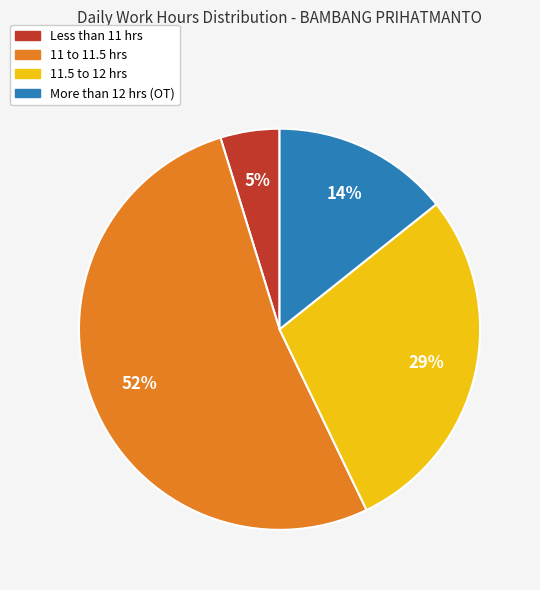

To the nearest percent, what is the average slice percentage?

25%